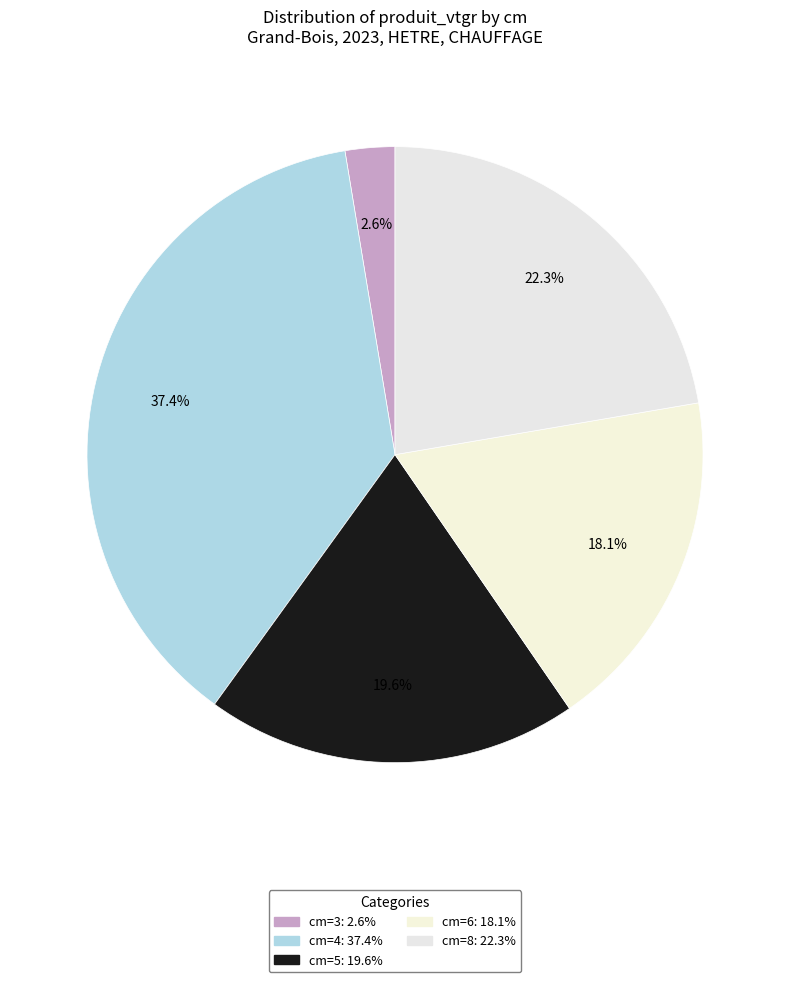

To the nearest percent, what is the difference between the largest and smallest slice percentages?

35%